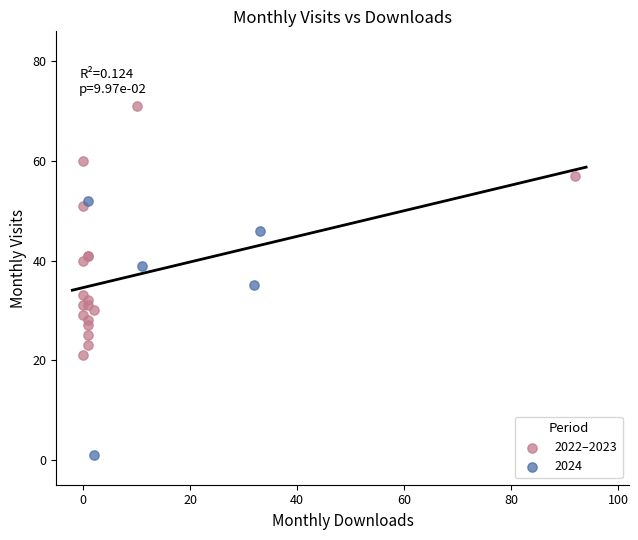

Which series reaches the maximum Y coordinate?

2022–2023